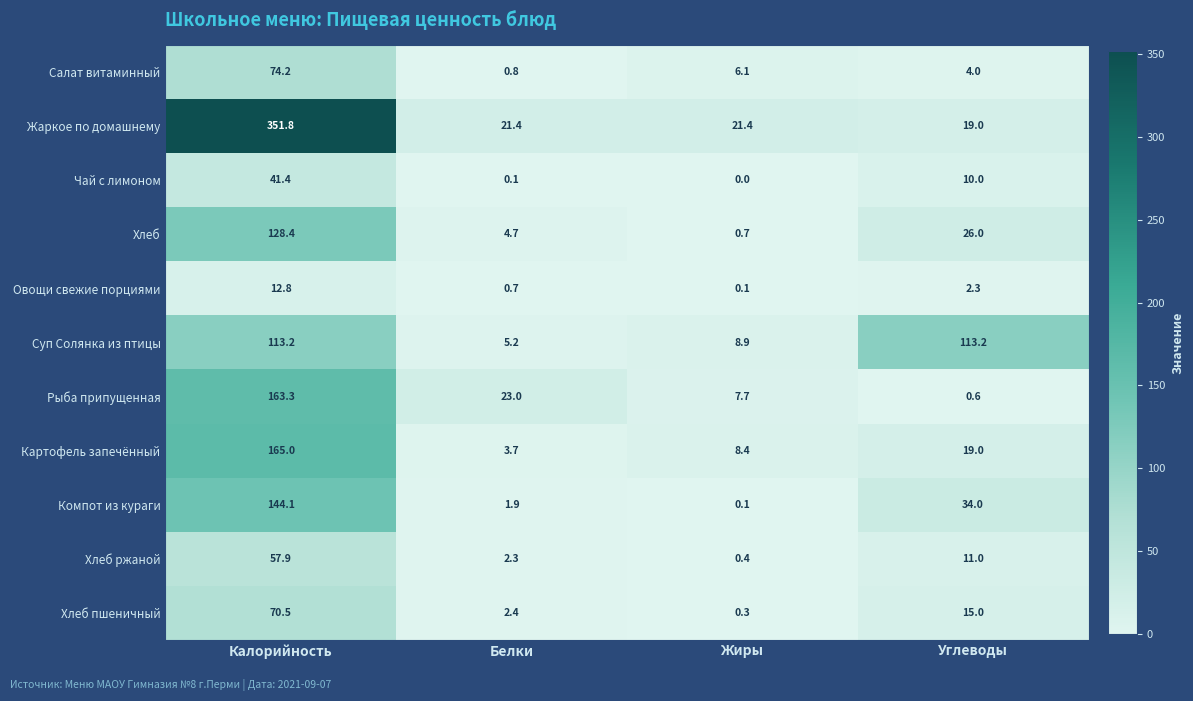

Between Жиры and Углеводы, which series saw the biggest shift?

Суп Солянка из птицы